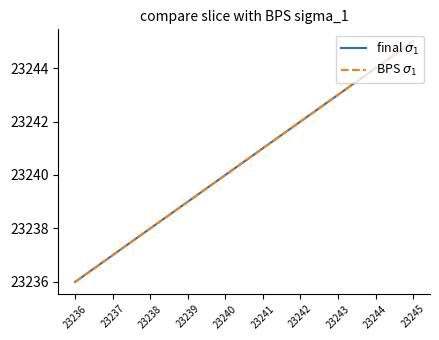

Does the chart have visible grid lines?

No